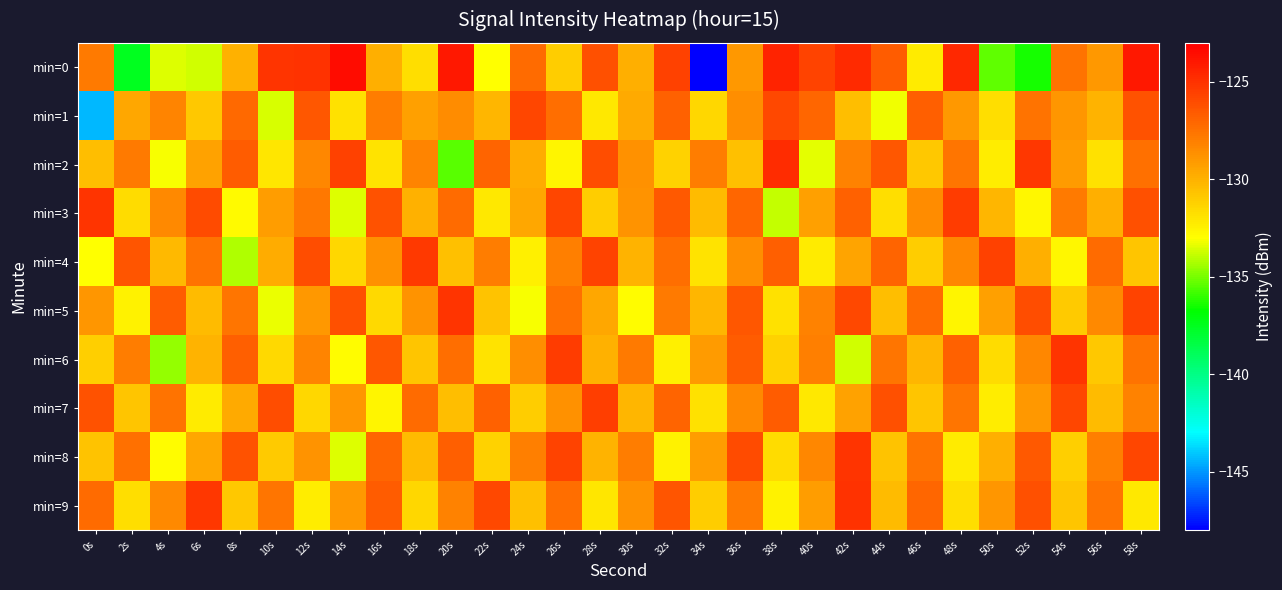

Reading right to left, transcribe all the data shown in this chart.

min=0: 58s=-124.0	56s=-129.0	54s=-127.6	52s=-136.5	50s=-135.3	48s=-124.7	46s=-132.3	44s=-126.7	42s=-124.7	40s=-125.7	38s=-124.5	36s=-129.0	34s=-148.3	32s=-125.5	30s=-129.9	28s=-126.2	26s=-131.0	24s=-127.2	22s=-133.0	20s=-124.0	18s=-131.8	16s=-129.9	14s=-123.6	12s=-125.0	10s=-125.1	8s=-130.0	6s=-133.7	4s=-133.5	2s=-137.5	0s=-127.8
min=1: 58s=-126.3	56s=-130.1	54s=-128.9	52s=-127.5	50s=-131.7	48s=-129.0	46s=-126.8	44s=-133.2	42s=-130.5	40s=-127.1	38s=-125.9	36s=-128.6	34s=-131.4	32s=-126.9	30s=-129.7	28s=-132.1	26s=-127.3	24s=-125.8	22s=-130.2	20s=-128.5	18s=-129.3	16s=-128.0	14s=-131.9	12s=-126.5	10s=-133.6	8s=-127.2	6s=-130.9	4s=-128.3	2s=-129.6	0s=-144.3
min=2: 58s=-127.4	56s=-131.8	54s=-129.1	52s=-125.2	50s=-132.3	48s=-127.6	46s=-130.9	44s=-126.5	42s=-128.1	40s=-133.4	38s=-124.8	36s=-130.6	34s=-127.9	32s=-131.3	30s=-128.7	28s=-126.1	26s=-132.6	24s=-129.8	22s=-127.0	20s=-135.5	18s=-128.2	16s=-131.9	14s=-125.6	12s=-128.3	10s=-132.0	8s=-126.7	6s=-129.4	4s=-133.1	2s=-127.8	0s=-130.5
min=3: 58s=-126.2	56s=-129.9	54s=-127.8	52s=-132.7	50s=-130.2	48s=-125.4	46s=-128.5	44s=-131.7	42s=-126.9	40s=-129.3	38s=-133.9	36s=-127.1	34s=-130.4	32s=-126.6	30s=-128.8	28s=-131.1	26s=-125.8	24s=-129.6	22s=-132.1	20s=-127.2	18s=-130.0	16s=-126.3	14s=-133.5	12s=-127.7	10s=-129.2	8s=-132.8	6s=-126.0	4s=-128.4	2s=-131.6	0s=-125.1
min=4: 58s=-130.8	56s=-127.2	54s=-132.7	52s=-129.9	50s=-125.6	48s=-128.3	46s=-131.1	44s=-127.0	42s=-129.5	40s=-132.2	38s=-126.8	36s=-128.6	34s=-131.9	32s=-127.3	30s=-130.1	28s=-125.7	26s=-128.0	24s=-132.4	22s=-127.9	20s=-130.6	18s=-125.3	16s=-128.7	14s=-131.4	12s=-126.1	10s=-129.8	8s=-134.2	6s=-127.5	4s=-130.3	2s=-126.4	0s=-133.0
min=5: 58s=-125.7	56s=-128.4	54s=-131.0	52s=-126.1	50s=-129.3	48s=-132.6	46s=-127.2	44s=-130.5	42s=-125.9	40s=-128.1	38s=-131.8	36s=-126.5	34s=-130.2	32s=-127.8	30s=-132.9	28s=-129.6	26s=-127.4	24s=-133.1	22s=-130.7	20s=-125.1	18s=-128.8	16s=-131.5	14s=-126.2	12s=-129.0	10s=-133.3	8s=-127.6	6s=-130.4	4s=-126.7	2s=-132.5	0s=-128.9
min=6: 58s=-127.5	56s=-130.9	54s=-125.1	52s=-128.3	50s=-131.6	48s=-126.9	46s=-130.2	44s=-127.6	42s=-133.7	40s=-128.0	38s=-131.3	36s=-126.7	34s=-129.1	32s=-132.4	30s=-127.8	28s=-130.0	26s=-125.4	24s=-128.6	22s=-131.9	20s=-127.3	18s=-130.8	16s=-126.5	14s=-132.9	12s=-128.2	10s=-131.5	8s=-126.8	6s=-130.1	4s=-134.6	2s=-127.9	0s=-131.2
min=7: 58s=-128.1	56s=-130.4	54s=-125.8	52s=-129.0	50s=-132.3	48s=-127.6	46s=-130.8	44s=-126.2	42s=-129.4	40s=-132.1	38s=-126.7	36s=-128.4	34s=-131.8	32s=-127.0	30s=-130.2	28s=-125.5	26s=-128.7	24s=-131.1	22s=-126.9	20s=-130.5	18s=-127.2	16s=-132.6	14s=-128.9	12s=-131.4	10s=-126.1	8s=-129.7	6s=-132.2	4s=-127.5	2s=-130.8	0s=-126.3
min=8: 58s=-125.8	56s=-128.0	54s=-131.2	52s=-126.6	50s=-129.9	48s=-132.2	46s=-127.5	44s=-130.7	42s=-125.1	40s=-128.3	38s=-131.6	36s=-126.0	34s=-129.2	32s=-132.5	30s=-127.9	28s=-130.1	26s=-125.7	24s=-128.0	22s=-131.3	20s=-126.8	18s=-130.4	16s=-127.1	14s=-133.5	12s=-128.8	10s=-131.0	8s=-126.3	6s=-129.6	4s=-132.9	2s=-127.4	0s=-130.7
min=9: 58s=-132.1	56s=-127.5	54s=-130.8	52s=-126.2	50s=-128.9	48s=-131.7	46s=-127.1	44s=-130.4	42s=-125.0	40s=-129.2	38s=-132.5	36s=-127.8	34s=-131.1	32s=-126.4	30s=-128.7	28s=-132.0	26s=-127.3	24s=-130.6	22s=-125.9	20s=-128.1	18s=-131.4	16s=-126.7	14s=-129.0	12s=-132.3	10s=-127.6	8s=-130.9	6s=-125.2	4s=-128.4	2s=-131.7	0s=-127.2